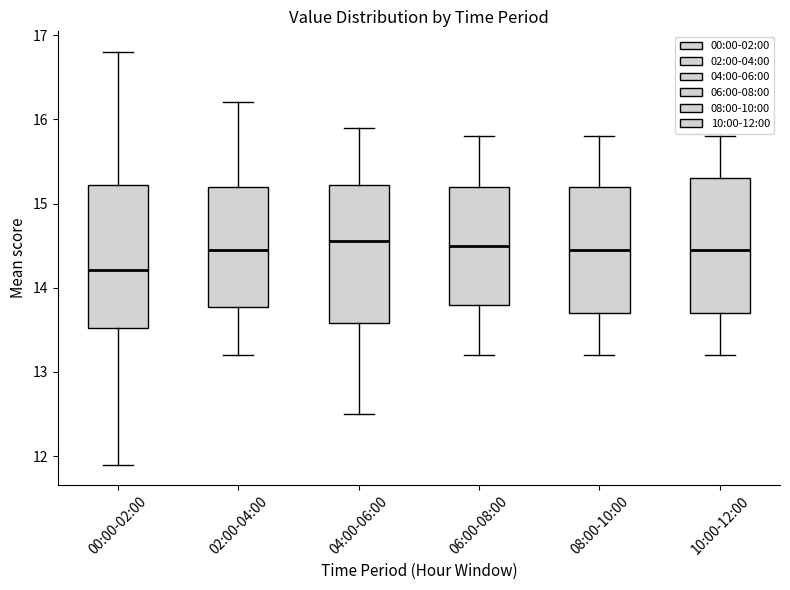

Reading left to right, transcribe this box plot: for each box, give where its median line is, the range the box spans, and where its two whiskers end, as read against the y-axis. The values are not printed on the chart, so give them approximately, as read against the axis.

00:00-02:00: median 14.2, box 13.5 to 15.2, whiskers 11.9 to 16.8
02:00-04:00: median 14.5, box 13.8 to 15.2, whiskers 13.2 to 16.2
04:00-06:00: median 14.6, box 13.6 to 15.2, whiskers 12.5 to 15.9
06:00-08:00: median 14.5, box 13.8 to 15.2, whiskers 13.2 to 15.8
08:00-10:00: median 14.5, box 13.7 to 15.2, whiskers 13.2 to 15.8
10:00-12:00: median 14.5, box 13.7 to 15.3, whiskers 13.2 to 15.8